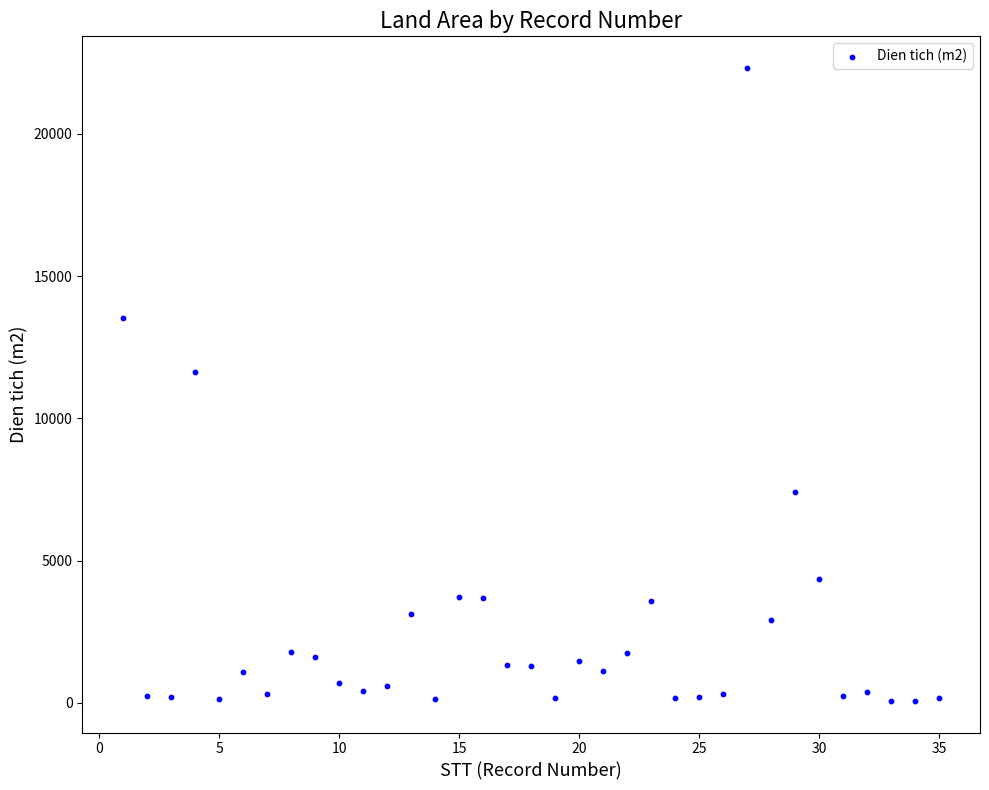

What Y value in the scatter plot is closest to 11191?

11628.0